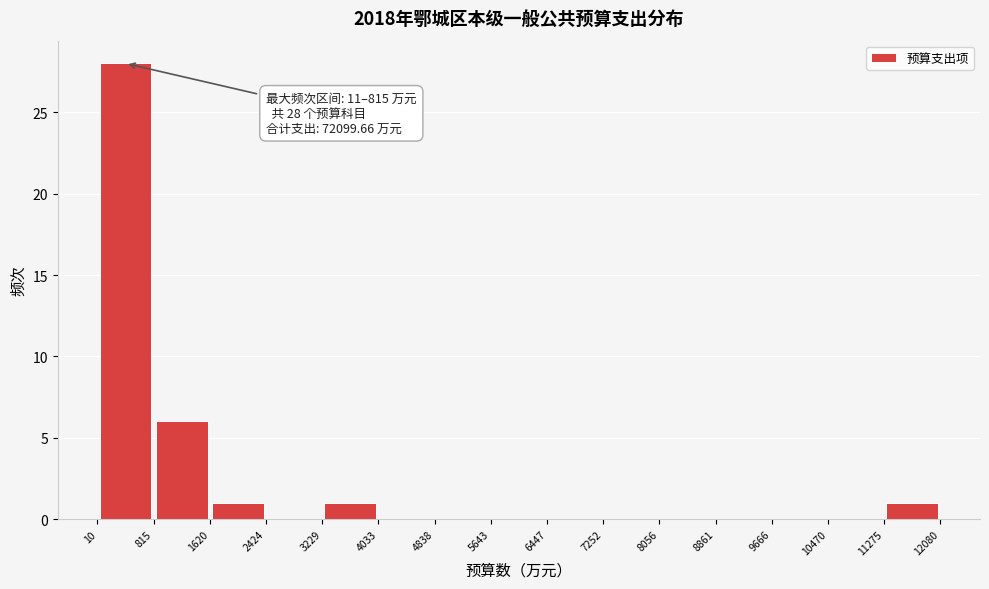

Over which range of the x-axis is the bar tallest?

10 to 815